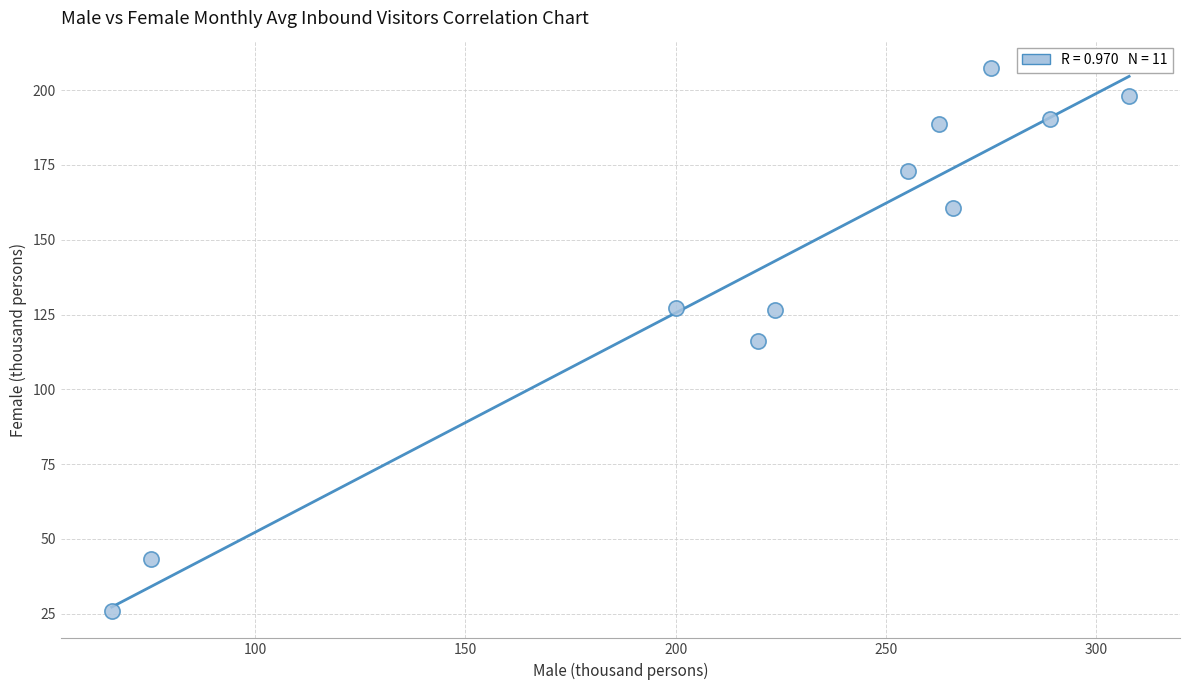

What is the range of X values (max minus min)?

241.9